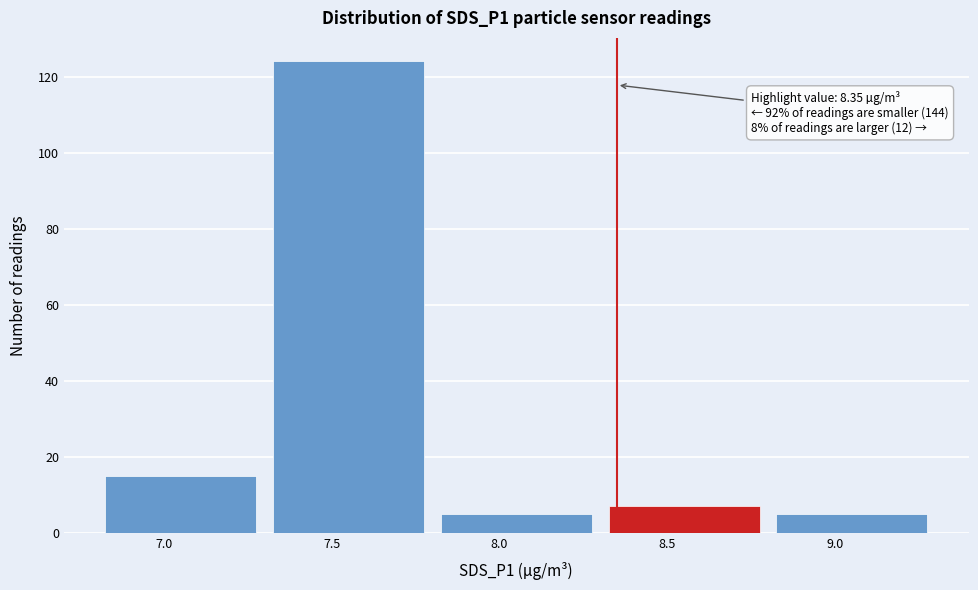

Over which range of the x-axis is the bar tallest?

7.3 to 7.8